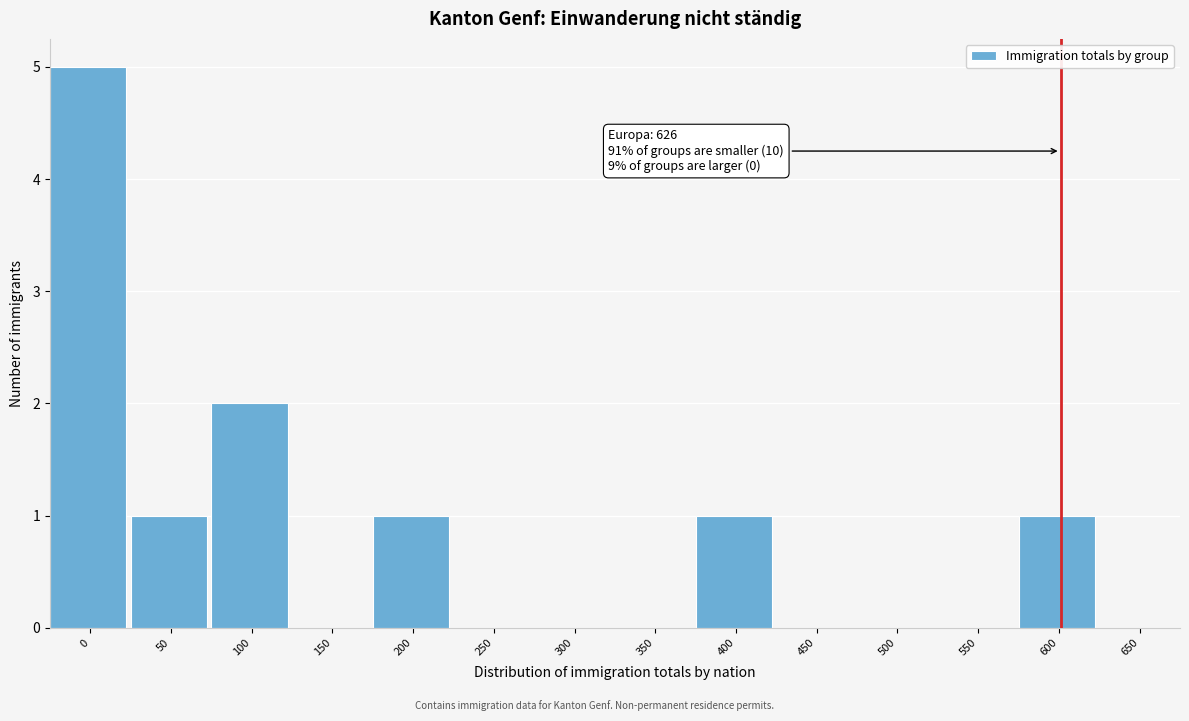

Reading right to left, extract all data points from this chart.

650=0	600=1	550=0	500=0	450=0	400=1	350=0	300=0	250=0	200=1	150=0	100=2	50=1	0=5